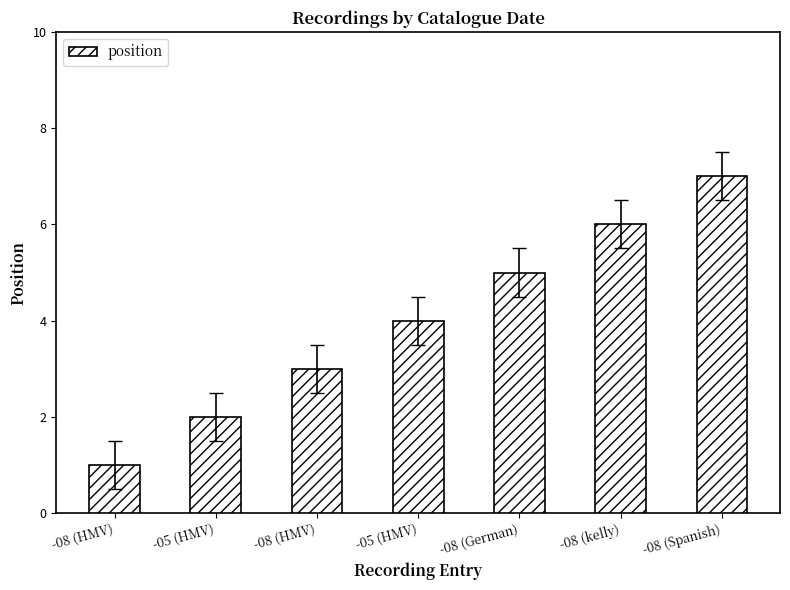

Between -05 (HMV) and -08 (HMV), which is larger?

-05 (HMV)